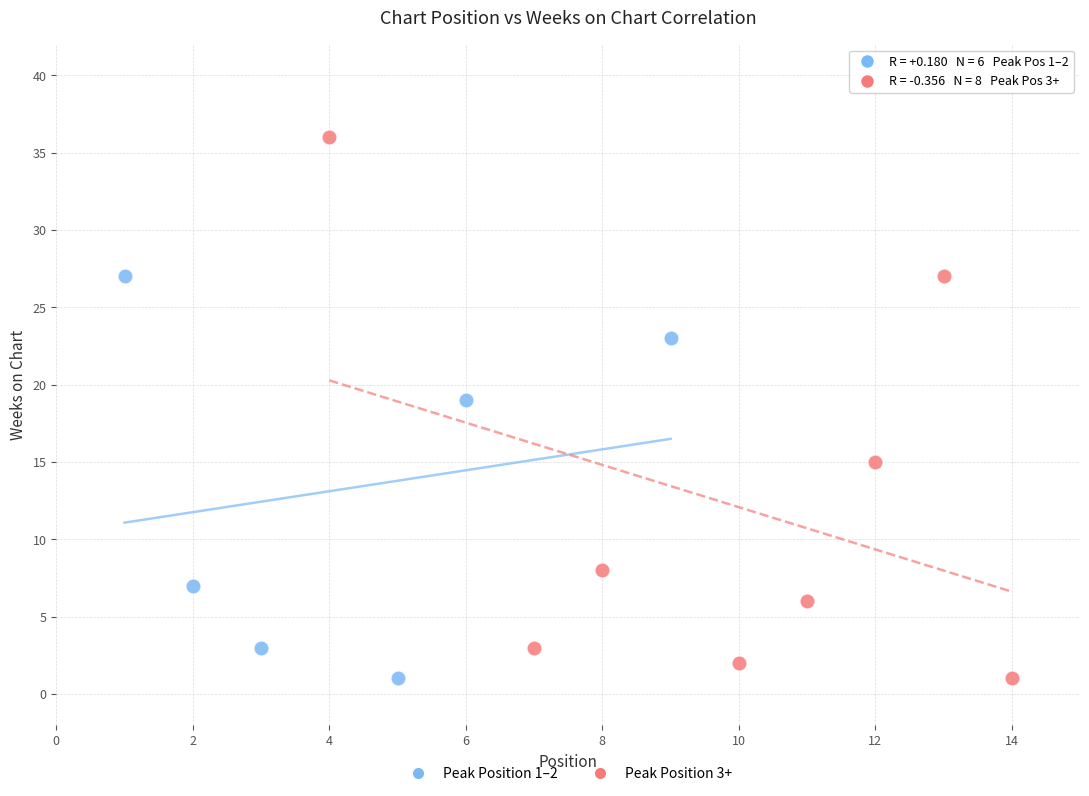

Which series has the widest spread of Y values?

Peak Position 3+